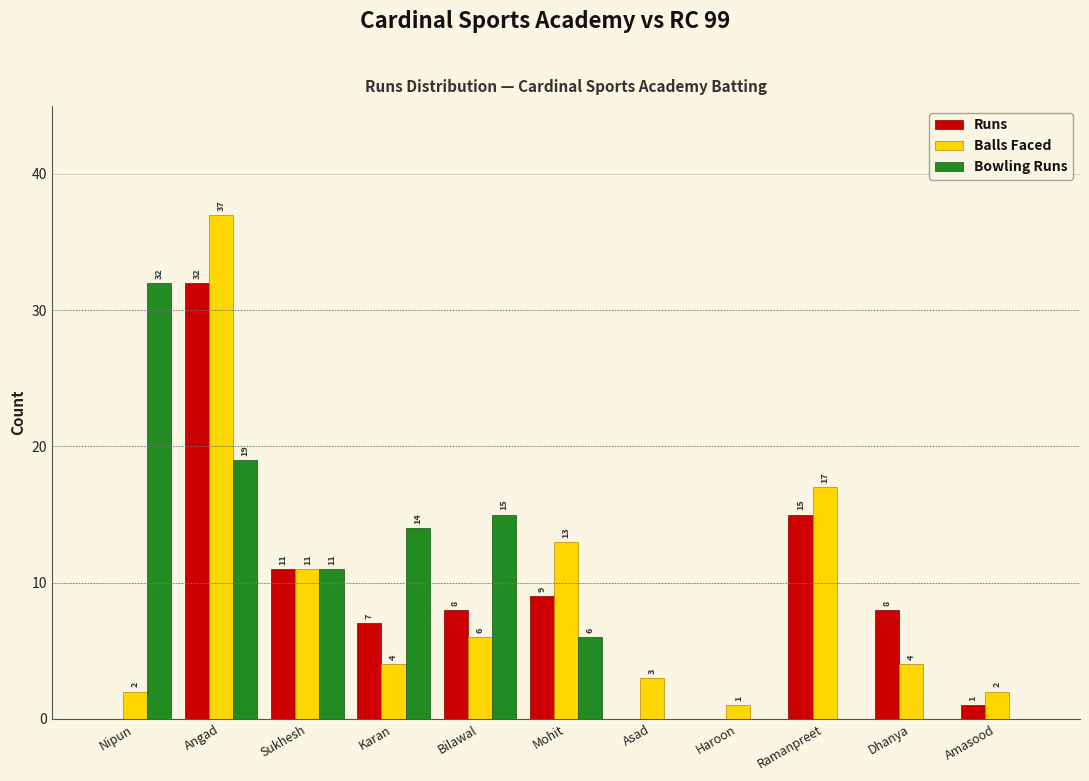

Reading left to right, what are all the values shown in this chart?

Runs: Nipun=0	Angad=32	Sukhesh=11	Karan=7	Bilawal=8	Mohit=9	Asad=0	Haroon=0	Ramanpreet=15	Dhanya=8	Amasood=1
Balls Faced: Nipun=2	Angad=37	Sukhesh=11	Karan=4	Bilawal=6	Mohit=13	Asad=3	Haroon=1	Ramanpreet=17	Dhanya=4	Amasood=2
Bowling Runs: Nipun=32	Angad=19	Sukhesh=11	Karan=14	Bilawal=15	Mohit=6	Asad=0	Haroon=0	Ramanpreet=0	Dhanya=0	Amasood=0